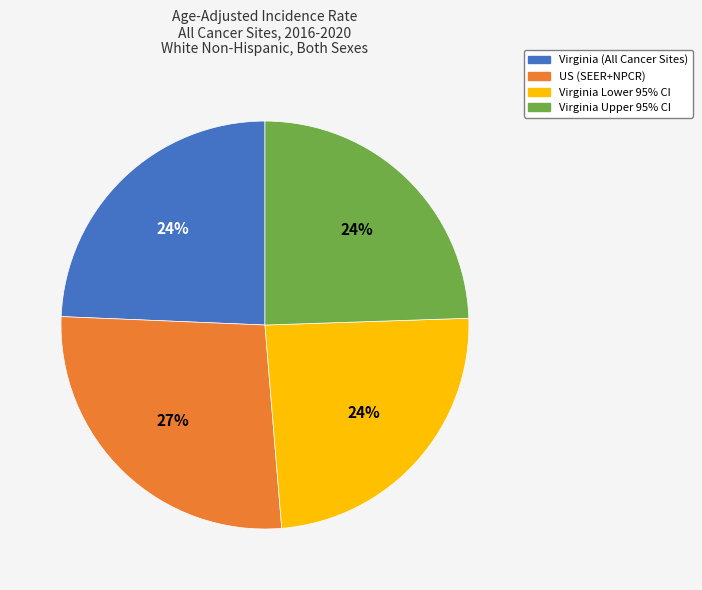

Which category has the biggest portion of the pie?

US (SEER+NPCR)